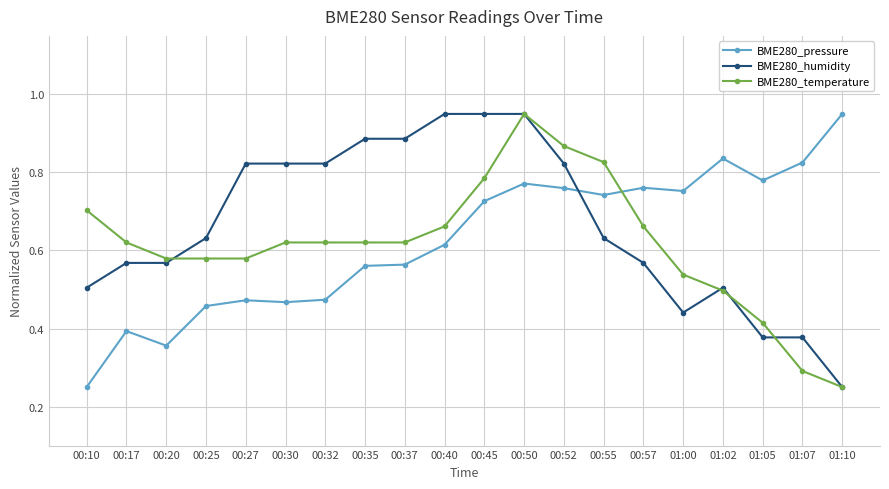

True or false: BME280_temperature and BME280_humidity intersect in this chart.

True